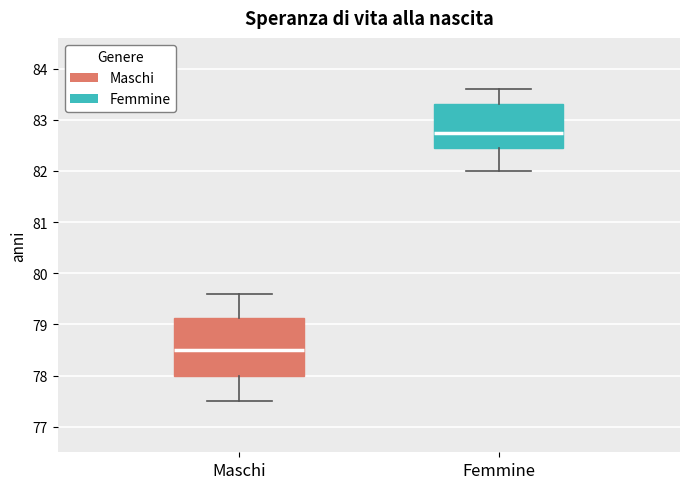

Reading left to right, transcribe this box plot: for each box, give where its median line is, the range the box spans, and where its two whiskers end, as read against the y-axis. The values are not printed on the chart, so give them approximately, as read against the axis.

Maschi: median 78.5, box 78.0 to 79.1, whiskers 77.5 to 79.6
Femmine: median 82.8, box 82.5 to 83.3, whiskers 82.0 to 83.6